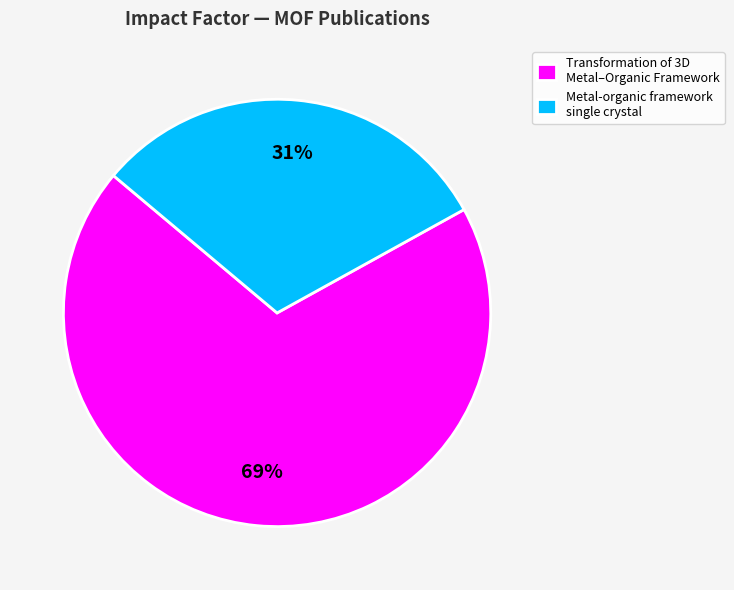

Do Metal-organic framework single crystal and Transformation of 3D Metal–Organic Framework together represent more than half of the pie?

Yes